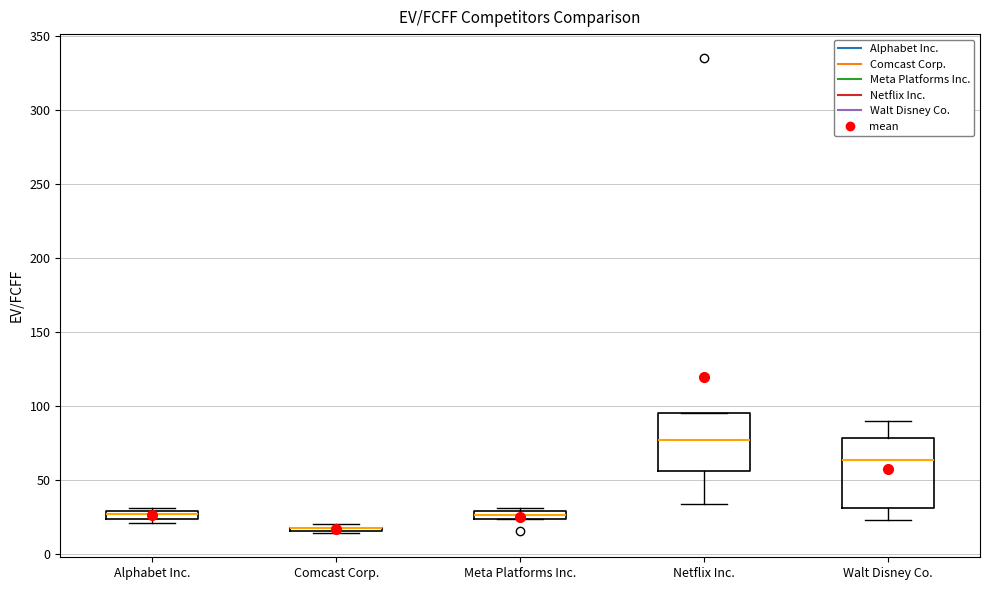

Which box is the tallest, from its lower edge to its upper edge?

Walt Disney Co.